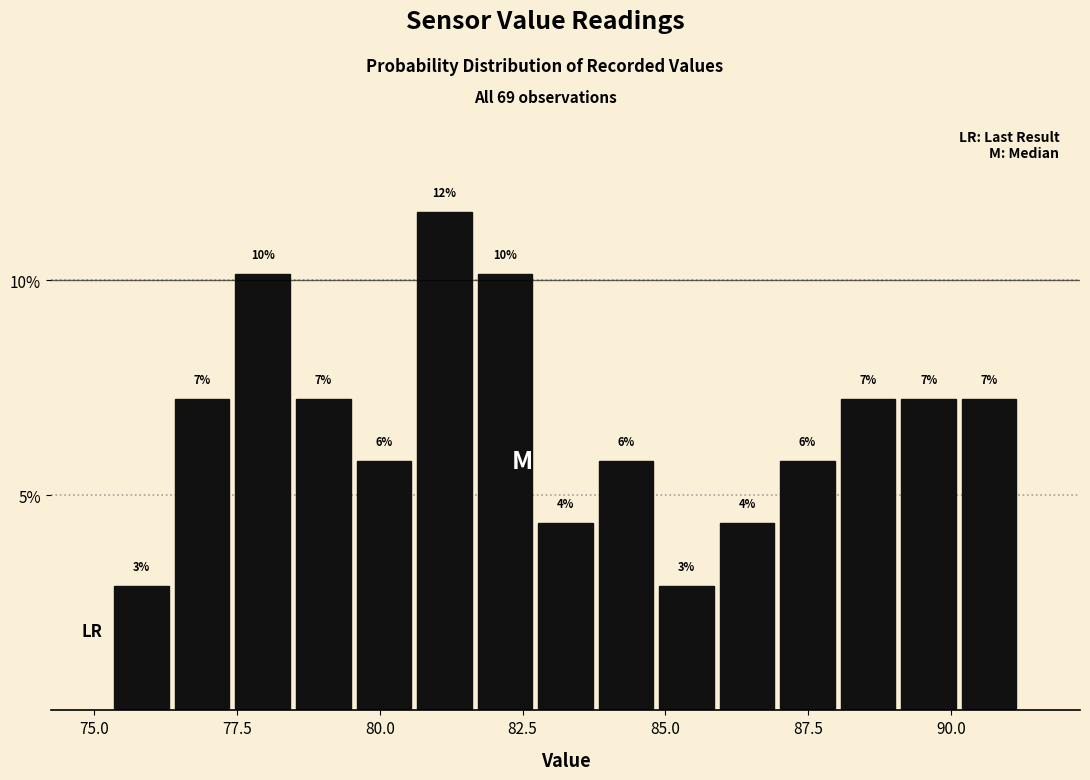

Read against the x-axis, roughly where is the centre of the tallest bar?

81.0